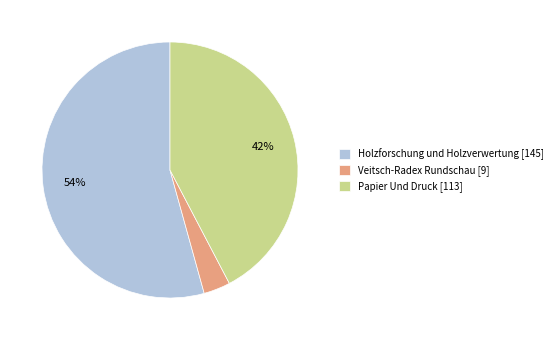

Which category has the smallest portion of the pie?

Veitsch-Radex Rundschau [9]